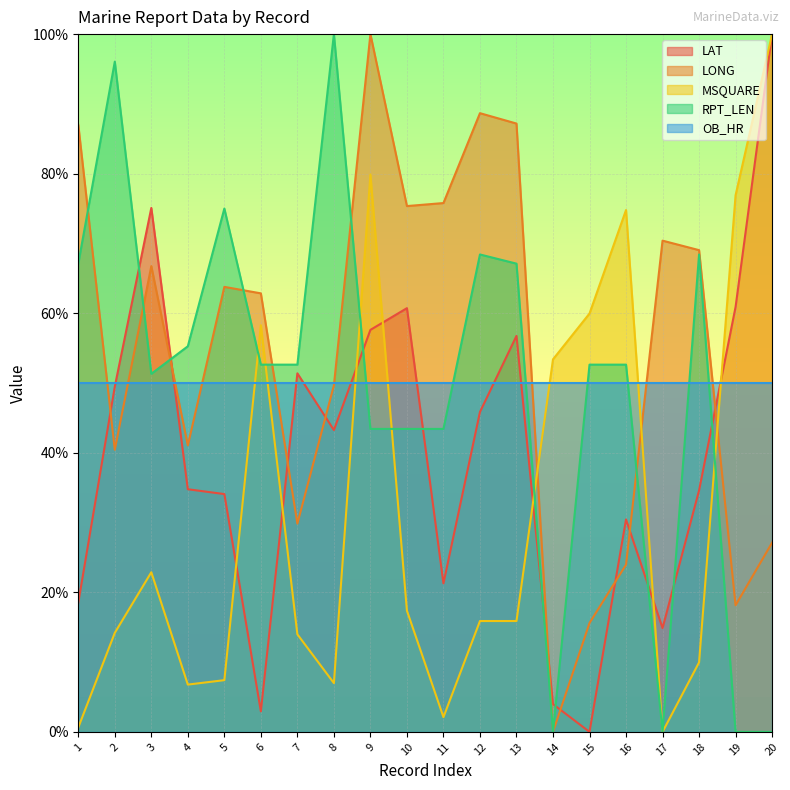

What is the average value of the RPT_LEN series?

49.5